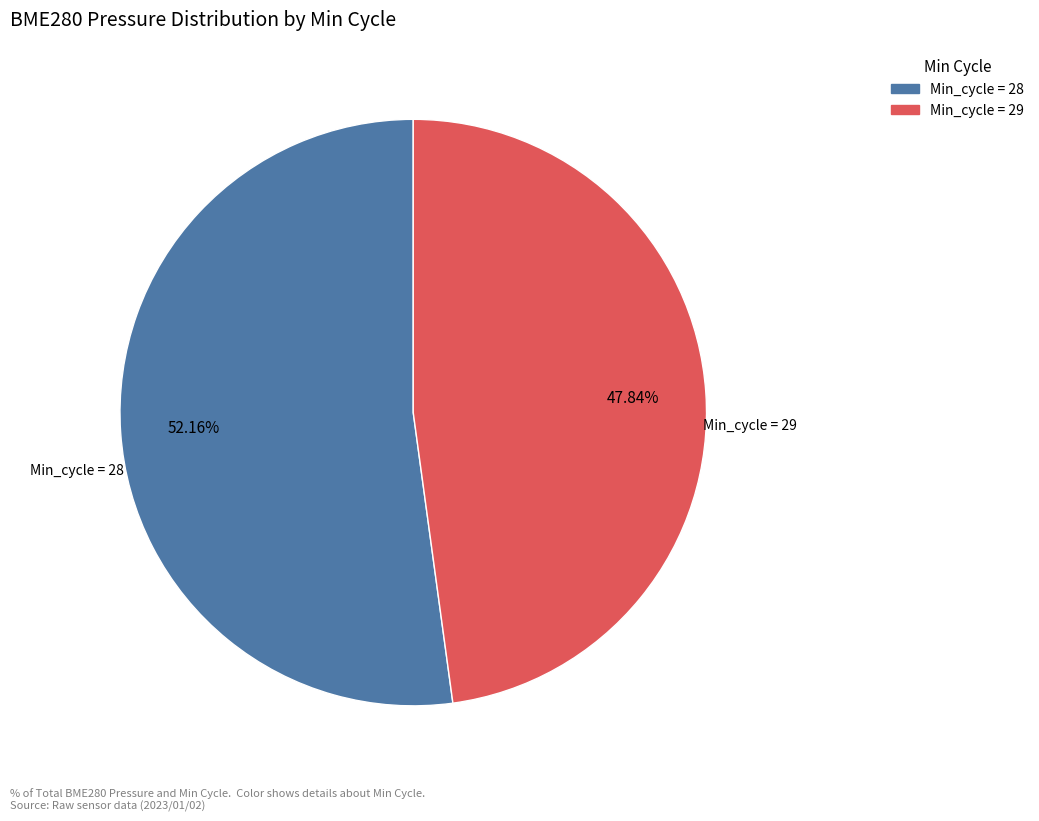

How many slices are in this pie chart?

2